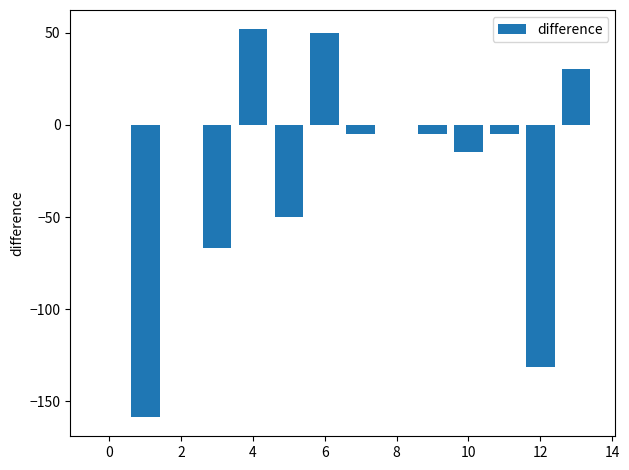

How many series are shown in this chart?

1